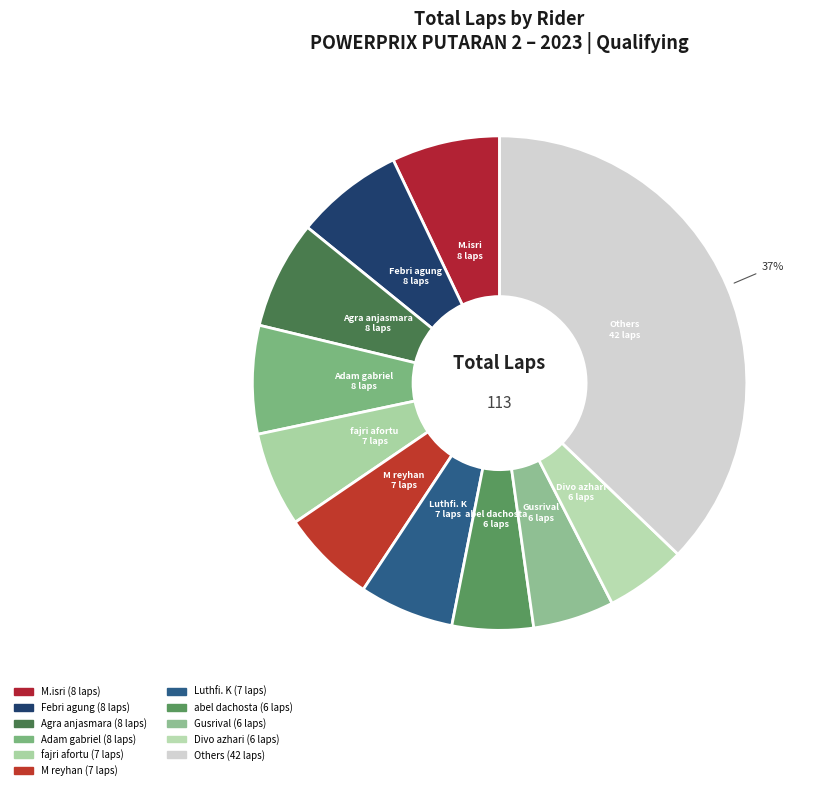

How many segments does this pie chart have?

11